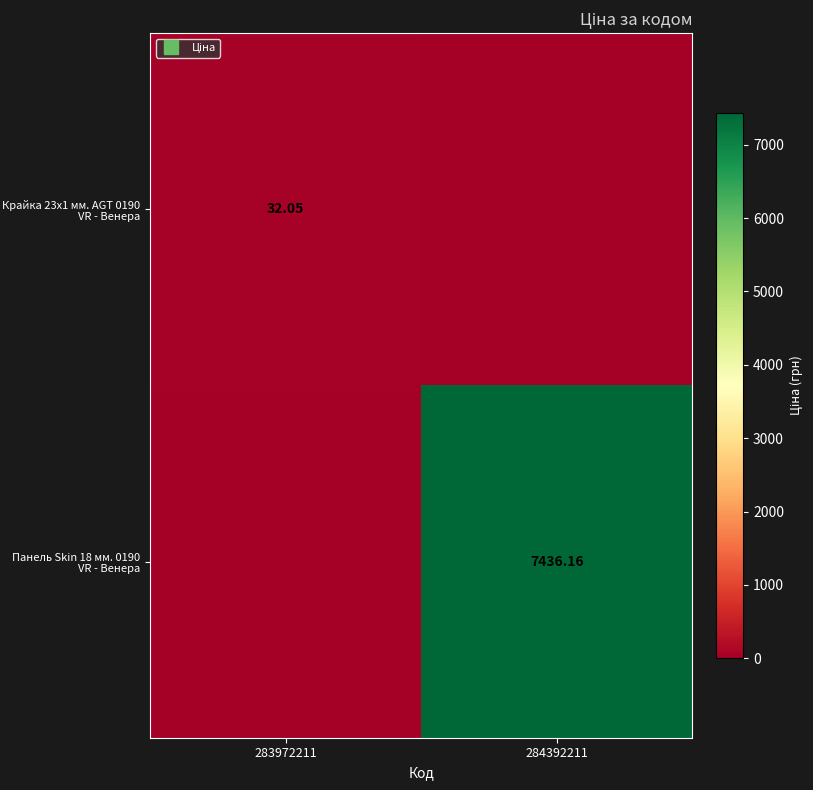

What is the average value of the Крайка 23x1 мм. AGT 0190 VR - Венера series?

16.0